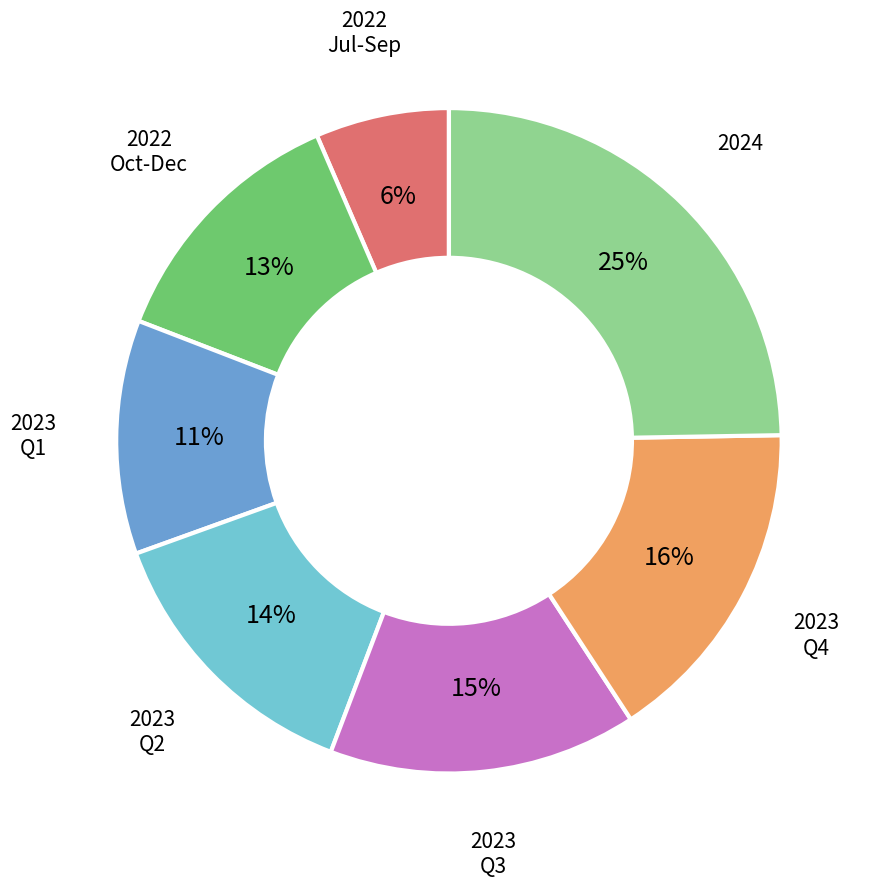

Is it true that 2022 Jul-Sep is 6% of the pie?

True